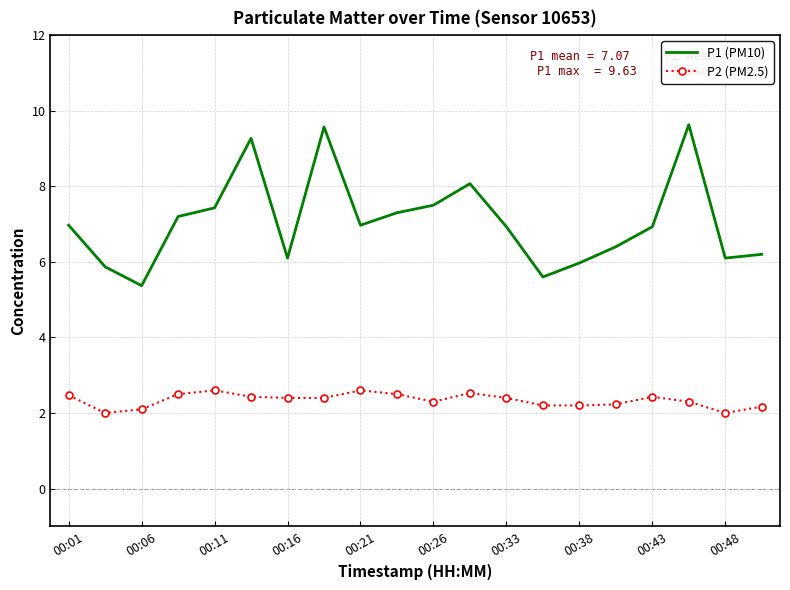

Which series has the largest total across all categories?

P1 (PM10)